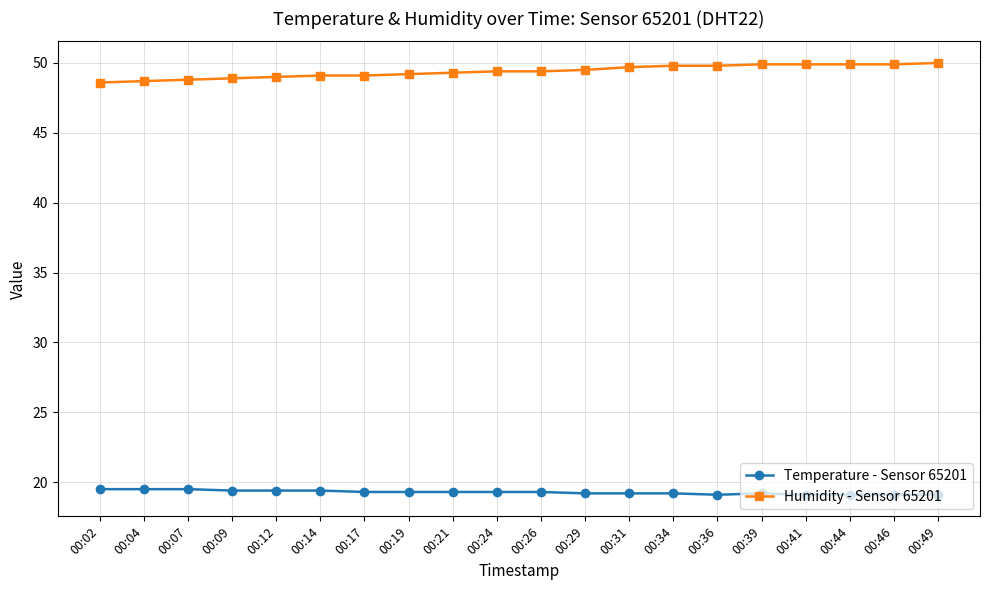

The value of Temperature - Sensor 65201 at 00:12 is 19.4. True or false?

True